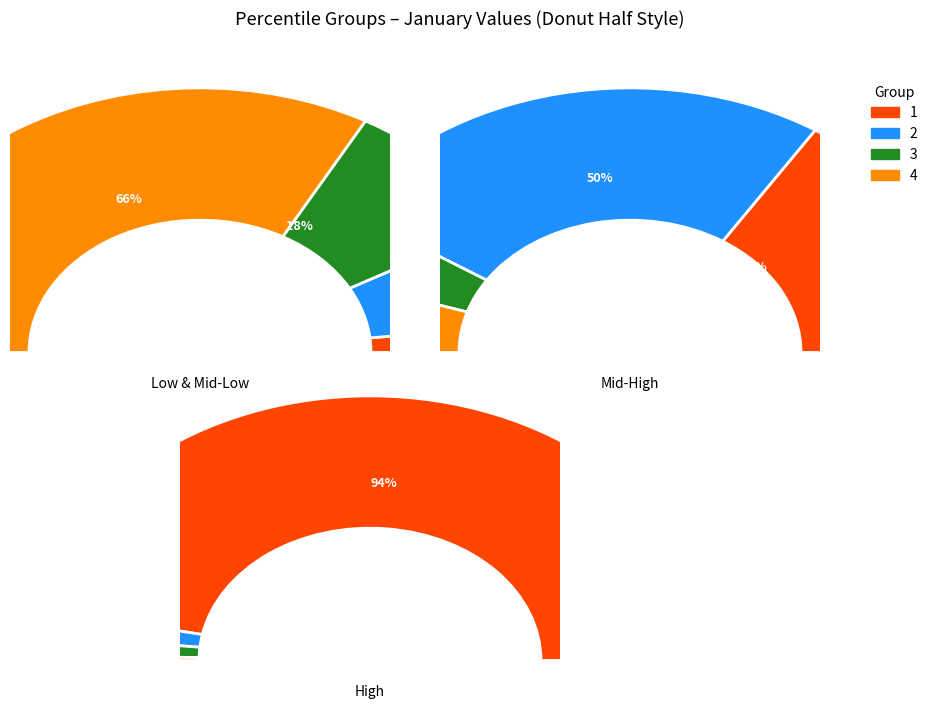

Does any single category account for the majority?

Yes